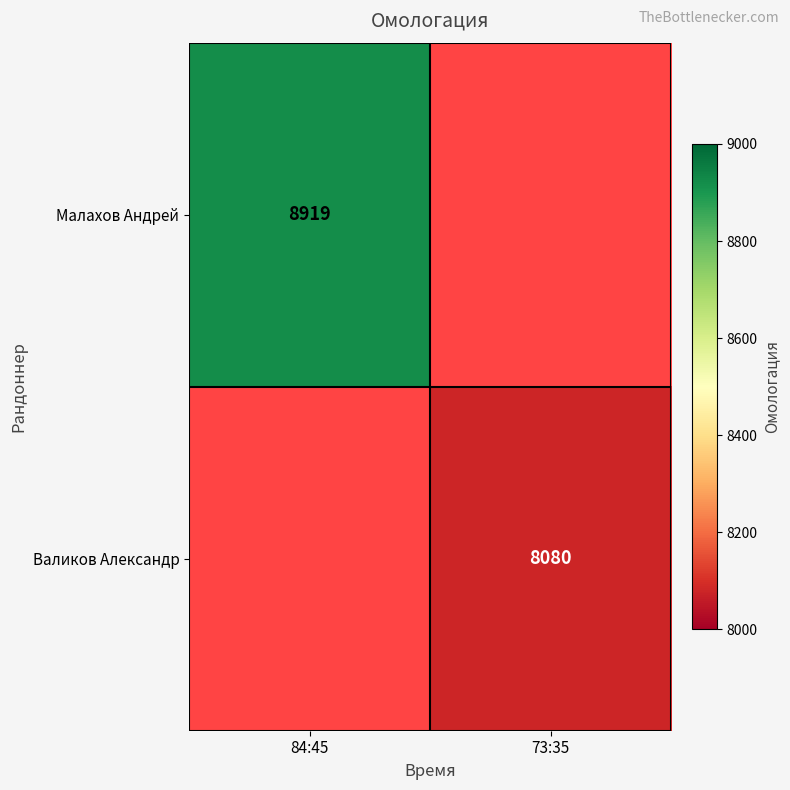

True or false: Валиков Александр has a value of 3833 at 73:35.

False